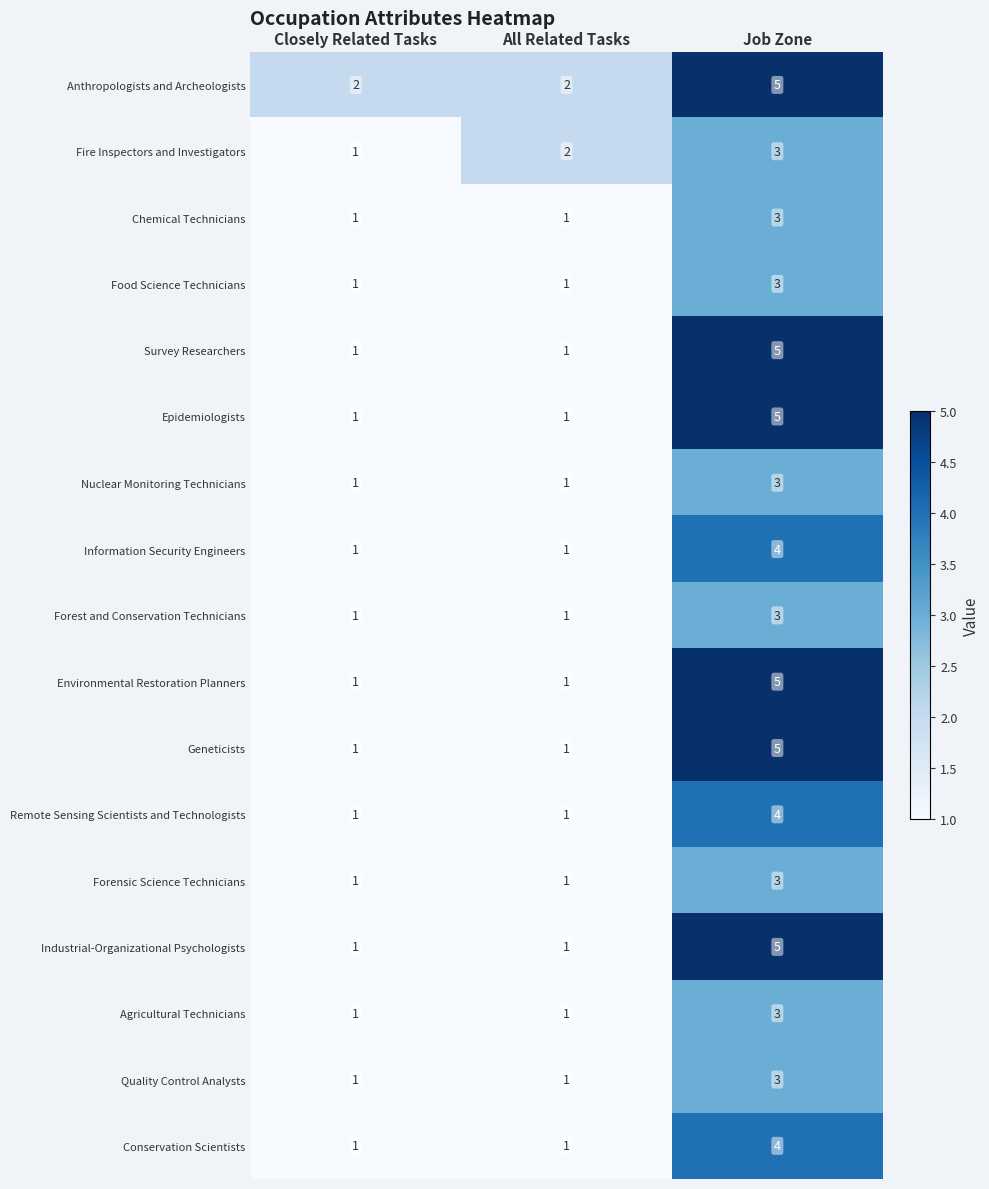

What is the sum of all Food Science Technicians values?

5